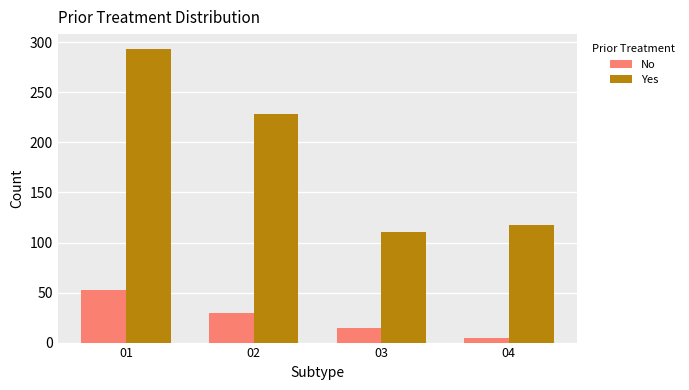

How many values in the Yes series are below 228?

2